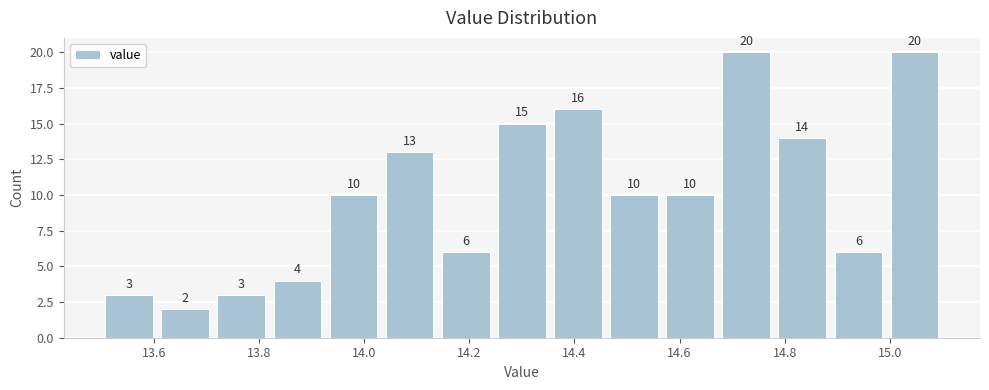

How tall is the bar that spans 14.88 to 15.00 on the x-axis? The bar edges are not printed on the chart, so give them approximately, as read against the axis.

6